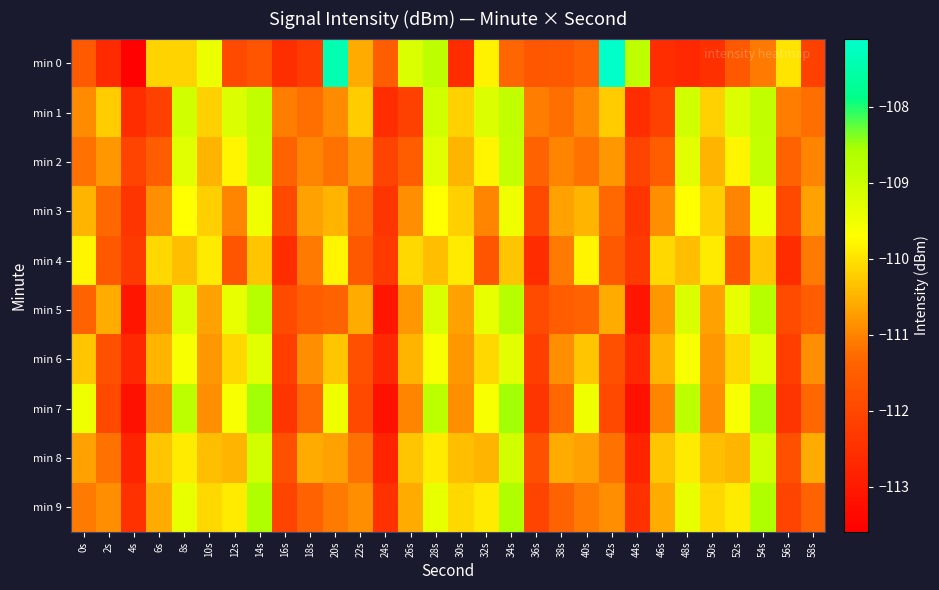

Reading left to right, list all the values displayed in this chart.

min 0: 0s=-111.6	2s=-112.6	4s=-113.6	6s=-110.2	8s=-110.2	10s=-109.4	12s=-111.9	14s=-111.7	16s=-112.6	18s=-112.3	20s=-107.4	22s=-110.6	24s=-111.5	26s=-109.2	28s=-108.8	30s=-112.6	32s=-109.8	34s=-111.3	36s=-111.7	38s=-111.6	40s=-111.4	42s=-107.1	44s=-108.8	46s=-112.6	48s=-112.7	50s=-112.5	52s=-111.6	54s=-111.1	56s=-110.0	58s=-112.2
min 1: 0s=-110.9	2s=-110.2	4s=-112.6	6s=-112.1	8s=-109.1	10s=-110.2	12s=-109.2	14s=-108.9	16s=-111.1	18s=-111.2	20s=-110.9	22s=-110.2	24s=-112.6	26s=-112.1	28s=-109.1	30s=-110.2	32s=-109.2	34s=-108.9	36s=-111.1	38s=-111.2	40s=-110.9	42s=-110.2	44s=-112.6	46s=-112.1	48s=-109.1	50s=-110.2	52s=-109.2	54s=-108.9	56s=-111.1	58s=-111.2
min 2: 0s=-111.2	2s=-110.8	4s=-112.1	6s=-111.5	8s=-109.3	10s=-110.5	12s=-109.8	14s=-108.9	16s=-111.4	18s=-111.0	20s=-111.2	22s=-110.8	24s=-112.1	26s=-111.5	28s=-109.3	30s=-110.5	32s=-109.8	34s=-108.9	36s=-111.4	38s=-111.0	40s=-111.2	42s=-110.8	44s=-112.1	46s=-111.5	48s=-109.3	50s=-110.5	52s=-109.8	54s=-108.9	56s=-111.4	58s=-111.0
min 3: 0s=-110.5	2s=-111.3	4s=-112.4	6s=-110.9	8s=-109.7	10s=-110.2	12s=-111.0	14s=-109.5	16s=-112.0	18s=-110.7	20s=-110.5	22s=-111.3	24s=-112.4	26s=-110.9	28s=-109.7	30s=-110.2	32s=-111.0	34s=-109.5	36s=-112.0	38s=-110.7	40s=-110.5	42s=-111.3	44s=-112.4	46s=-110.9	48s=-109.7	50s=-110.2	52s=-111.0	54s=-109.5	56s=-112.0	58s=-110.7
min 4: 0s=-109.8	2s=-111.6	4s=-112.3	6s=-110.1	8s=-110.4	10s=-109.9	12s=-111.7	14s=-110.3	16s=-112.6	18s=-111.1	20s=-109.8	22s=-111.6	24s=-112.3	26s=-110.1	28s=-110.4	30s=-109.9	32s=-111.7	34s=-110.3	36s=-112.6	38s=-111.1	40s=-109.8	42s=-111.6	44s=-112.3	46s=-110.1	48s=-110.4	50s=-109.9	52s=-111.7	54s=-110.3	56s=-112.6	58s=-111.1
min 5: 0s=-111.4	2s=-110.6	4s=-113.1	6s=-110.8	8s=-109.2	10s=-110.7	12s=-109.4	14s=-108.7	16s=-111.9	18s=-111.5	20s=-111.4	22s=-110.6	24s=-113.1	26s=-110.8	28s=-109.2	30s=-110.7	32s=-109.4	34s=-108.7	36s=-111.9	38s=-111.5	40s=-111.4	42s=-110.6	44s=-113.1	46s=-110.8	48s=-109.2	50s=-110.7	52s=-109.4	54s=-108.7	56s=-111.9	58s=-111.5
min 6: 0s=-110.3	2s=-111.8	4s=-112.7	6s=-110.5	8s=-109.6	10s=-110.8	12s=-110.1	14s=-109.3	16s=-112.2	18s=-110.9	20s=-110.3	22s=-111.8	24s=-112.7	26s=-110.5	28s=-109.6	30s=-110.8	32s=-110.1	34s=-109.3	36s=-112.2	38s=-110.9	40s=-110.3	42s=-111.8	44s=-112.7	46s=-110.5	48s=-109.6	50s=-110.8	52s=-110.1	54s=-109.3	56s=-112.2	58s=-110.9
min 7: 0s=-109.5	2s=-112.0	4s=-113.2	6s=-111.0	8s=-108.8	10s=-110.9	12s=-109.6	14s=-108.5	16s=-112.4	18s=-111.3	20s=-109.5	22s=-112.0	24s=-113.2	26s=-111.0	28s=-108.8	30s=-110.9	32s=-109.6	34s=-108.5	36s=-112.4	38s=-111.3	40s=-109.5	42s=-112.0	44s=-113.2	46s=-111.0	48s=-108.8	50s=-110.9	52s=-109.6	54s=-108.5	56s=-112.4	58s=-111.3
min 8: 0s=-110.7	2s=-111.2	4s=-112.8	6s=-110.3	8s=-109.9	10s=-110.4	12s=-110.5	14s=-109.1	16s=-111.8	18s=-110.6	20s=-110.7	22s=-111.2	24s=-112.8	26s=-110.3	28s=-109.9	30s=-110.4	32s=-110.5	34s=-109.1	36s=-111.8	38s=-110.6	40s=-110.7	42s=-111.2	44s=-112.8	46s=-110.3	48s=-109.9	50s=-110.4	52s=-110.5	54s=-109.1	56s=-111.8	58s=-110.6
min 9: 0s=-111.1	2s=-110.9	4s=-112.5	6s=-110.6	8s=-109.4	10s=-110.1	12s=-109.9	14s=-108.6	16s=-112.1	18s=-111.4	20s=-111.1	22s=-110.9	24s=-112.5	26s=-110.6	28s=-109.4	30s=-110.1	32s=-109.9	34s=-108.6	36s=-112.1	38s=-111.4	40s=-111.1	42s=-110.9	44s=-112.5	46s=-110.6	48s=-109.4	50s=-110.1	52s=-109.9	54s=-108.6	56s=-112.1	58s=-111.4